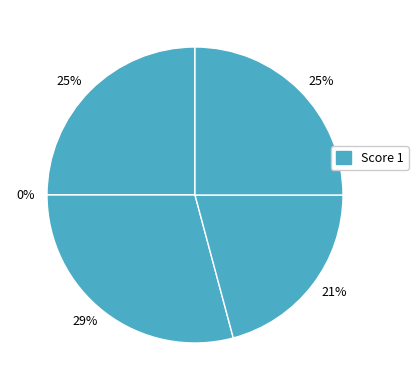

Rank the categories by value from lowest to highest.

2, 4, 1, 5, 3